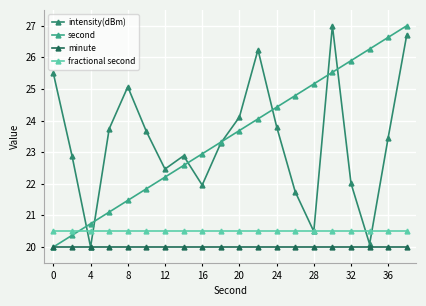

How many intersections are there between fractional second and second?

1